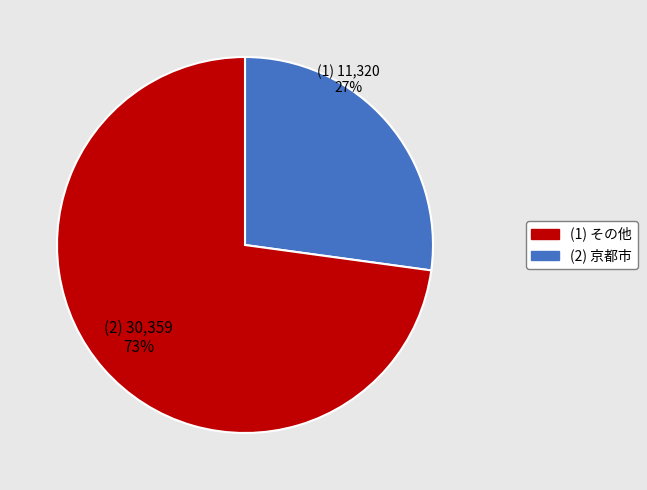

Does any single category account for the majority?

Yes